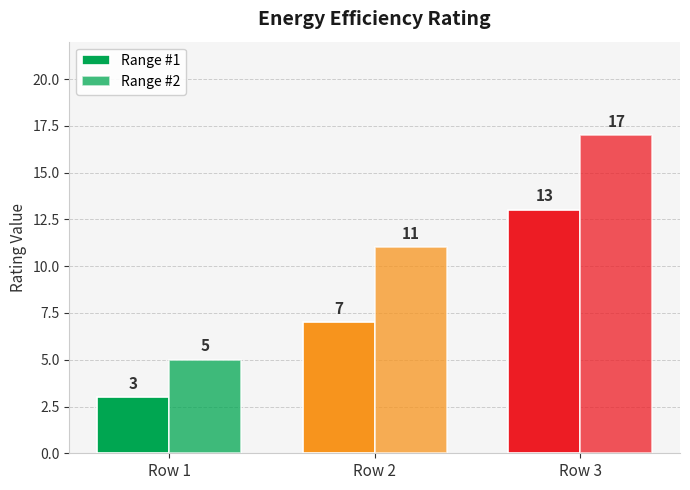

Which series has the largest range (max minus min)?

Range #2